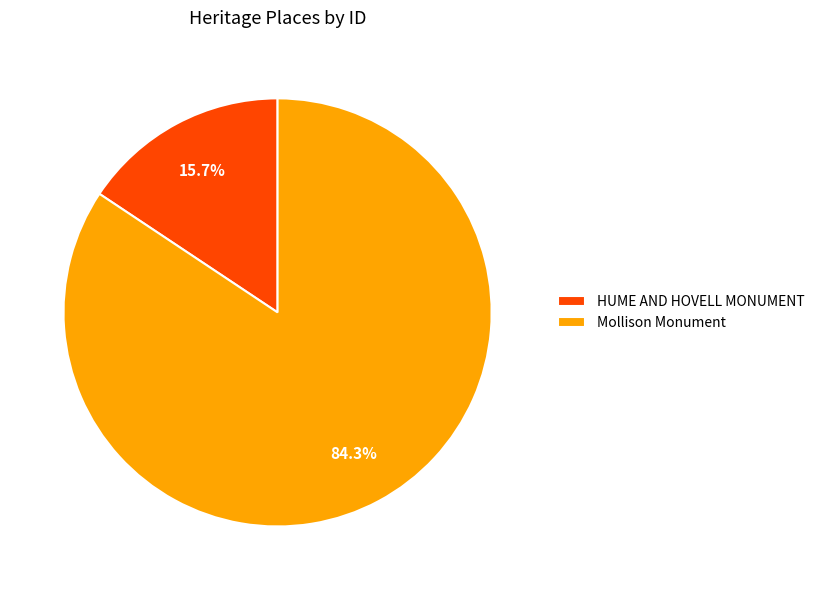

The Mollison Monument slice represents 84% of the pie. True or false?

True